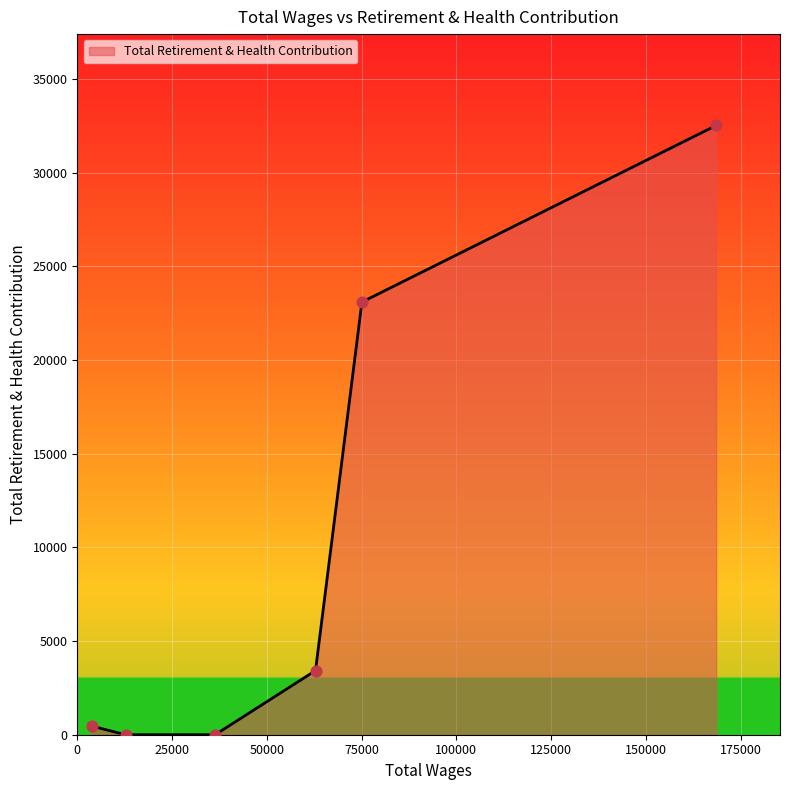

True or false: there are more than 1 points higher than both neighbors.

False